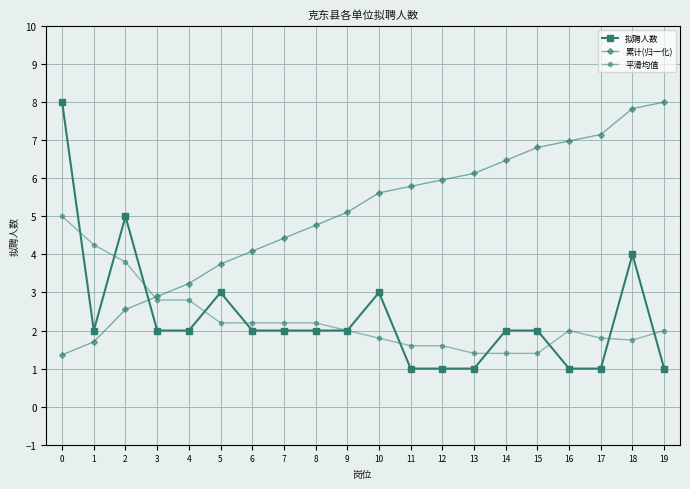

Rank the categories by 累计(归一化) value from lowest to highest.

0, 1, 2, 3, 4, 5, 6, 7, 8, 9, 10, 11, 12, 13, 14, 15, 16, 17, 18, 19